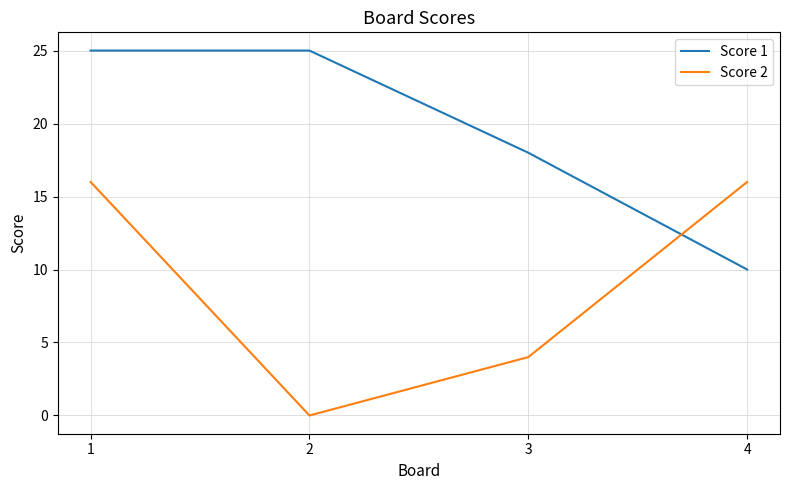

The Score 2 series shows 16 at 4. True or false?

True